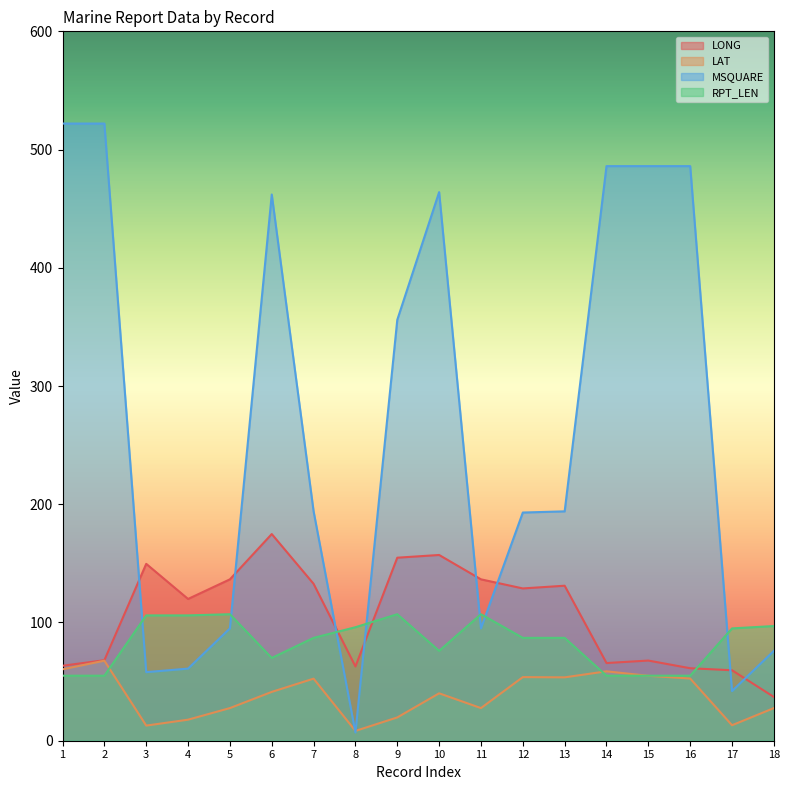

What are all the series names shown in the legend?

LONG, LAT, MSQUARE, RPT_LEN